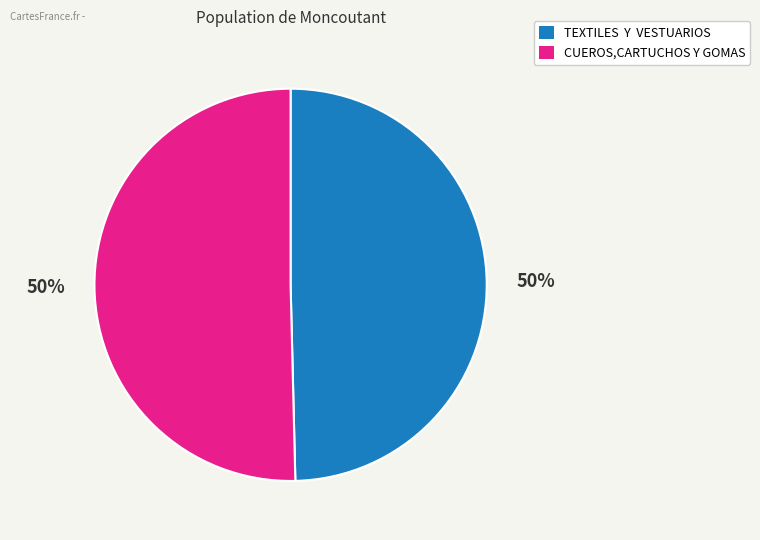

True or false: TEXTILES Y VESTUARIOS accounts for 38% of the total.

False